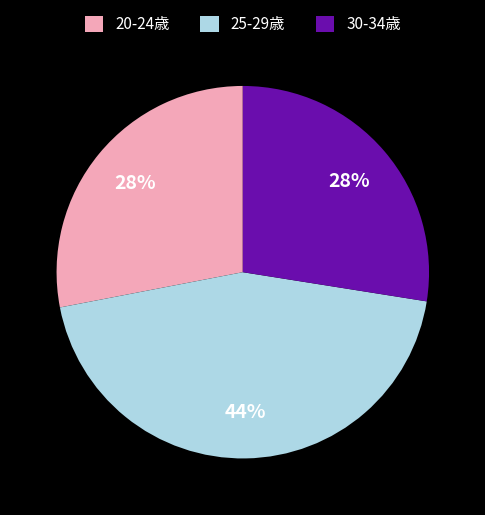

What is the largest slice in the pie chart?

25-29歳